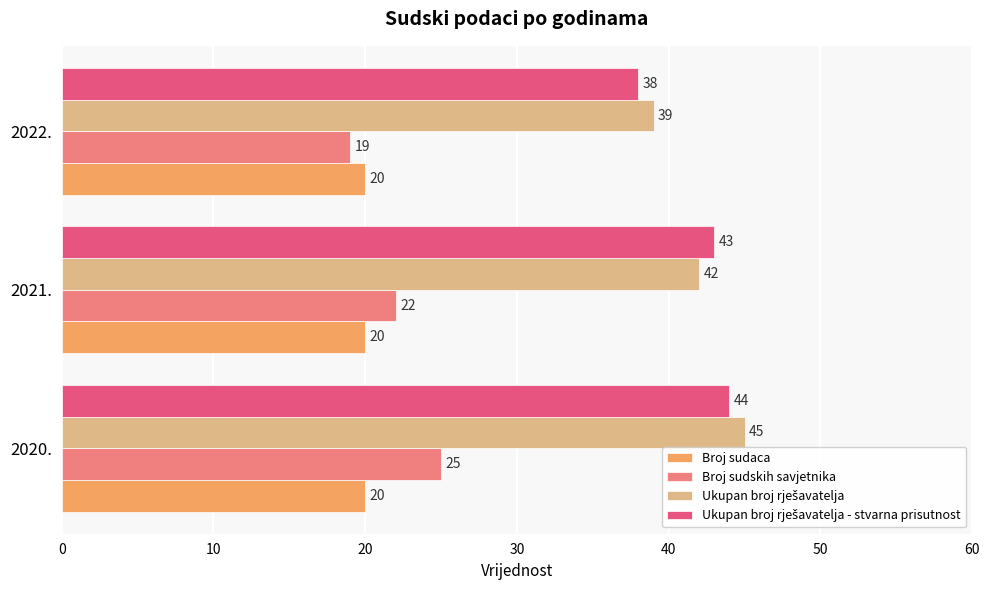

What is the average value of the Broj sudskih savjetnika series?

22